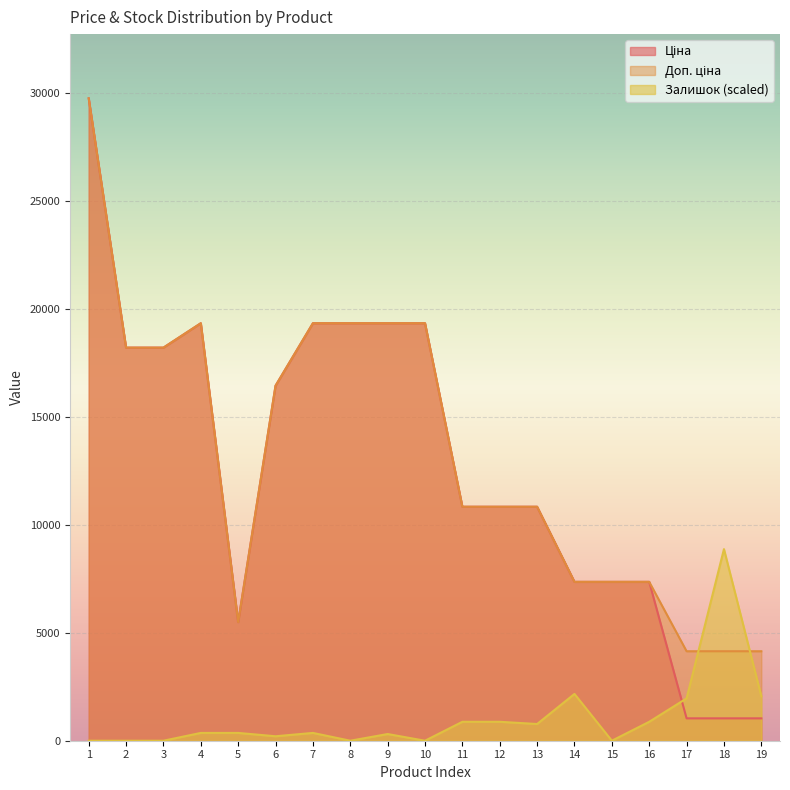

What is the maximum value for Ціна?

29761.5